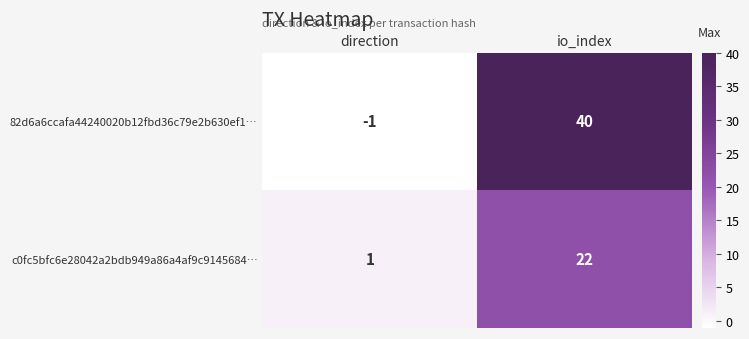

How many series are shown in this chart?

2